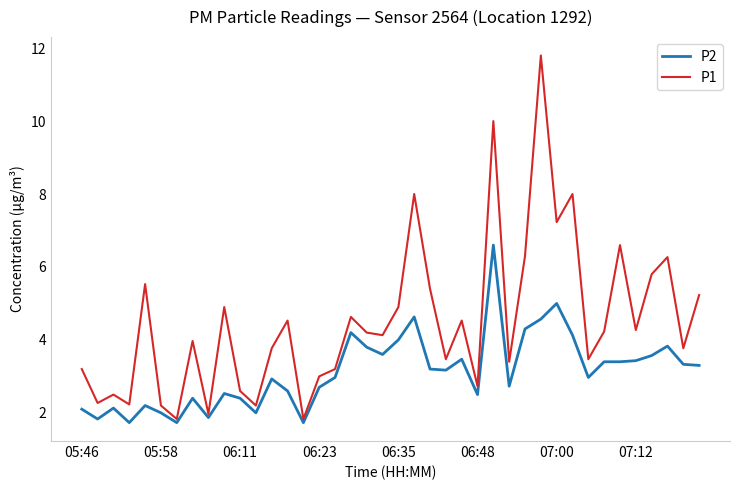

What is the average value of the P2 series?

3.1